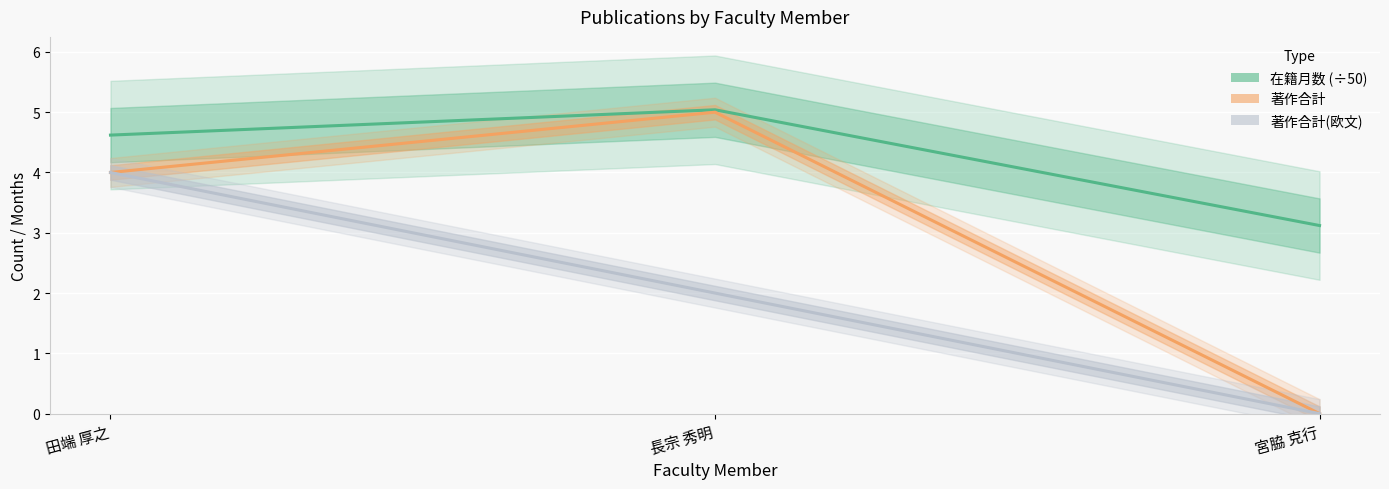

Which category has the lowest value across all series?

宮脇 克行